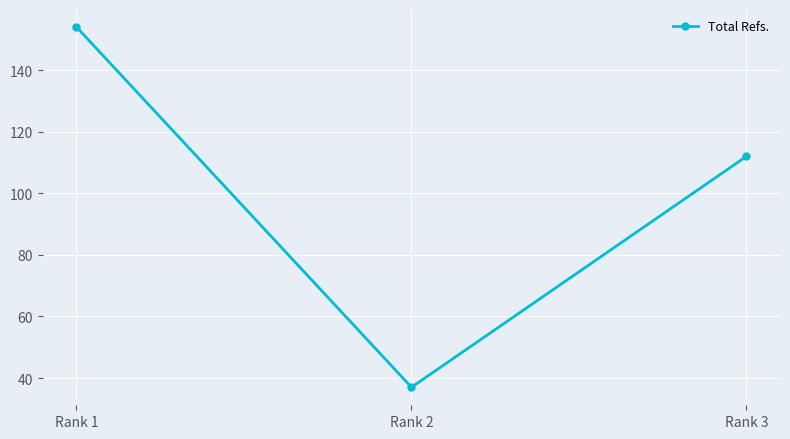

How many lines are shown in the chart?

1